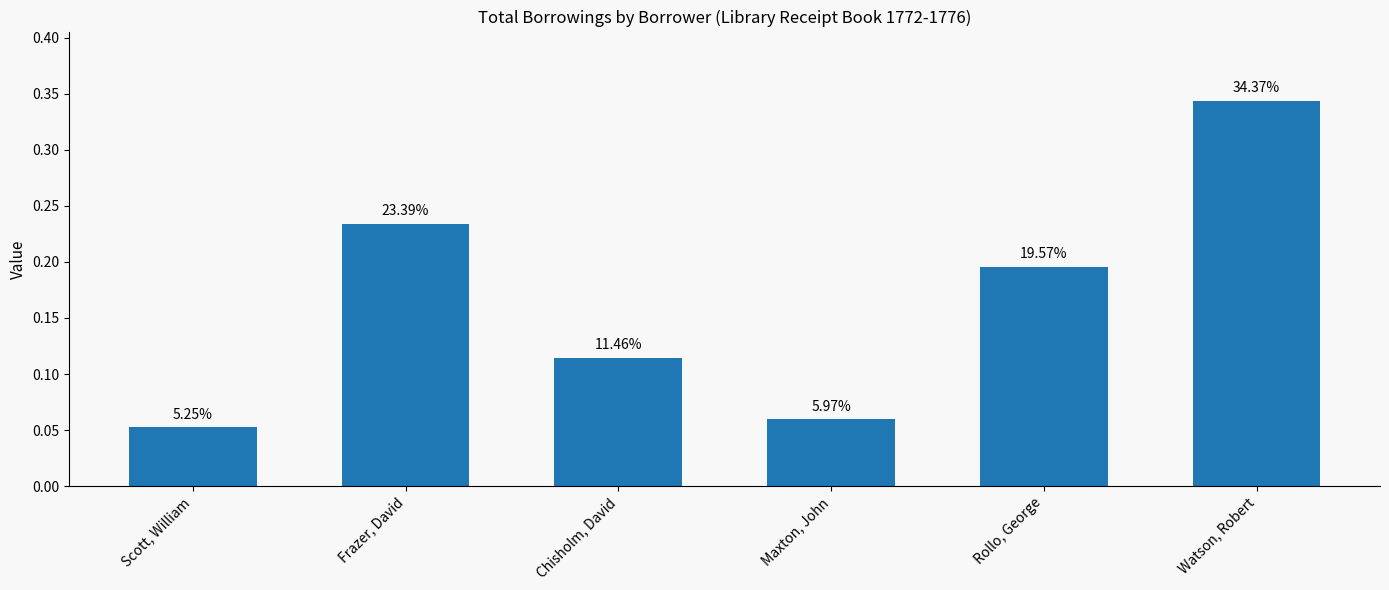

Does the chart contain stacked bars?

No